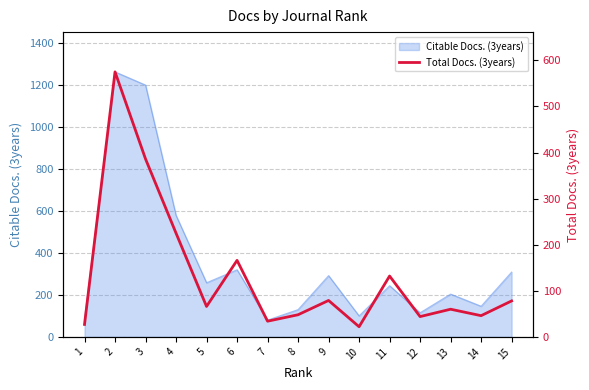

What is the highest value of the Citable Docs. (3years) series?

1263